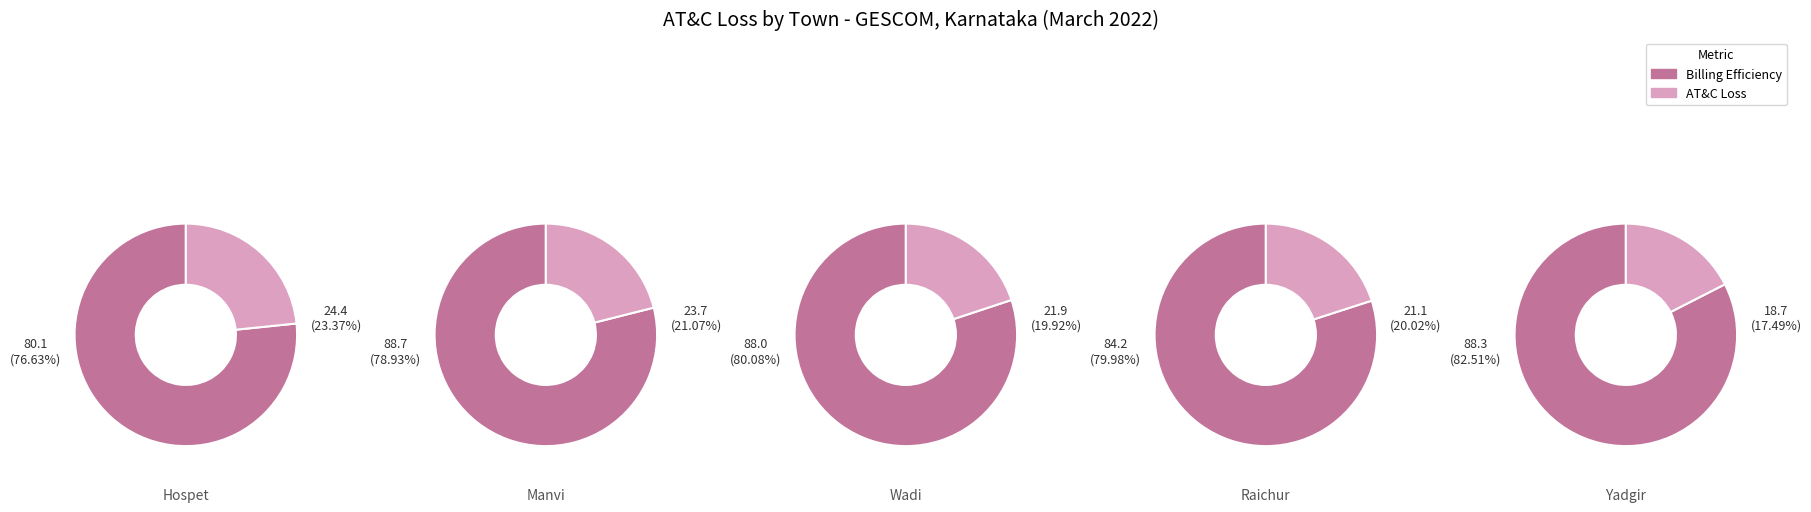

Does any single category account for the majority?

No